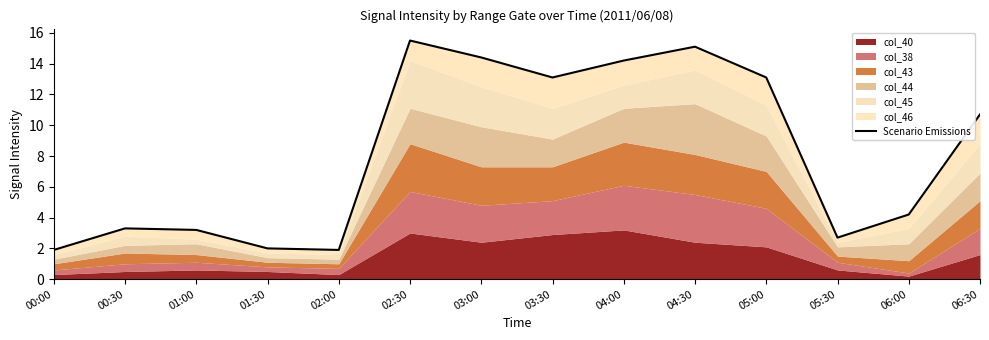

What is the label of the 5th point from the right?

04:30